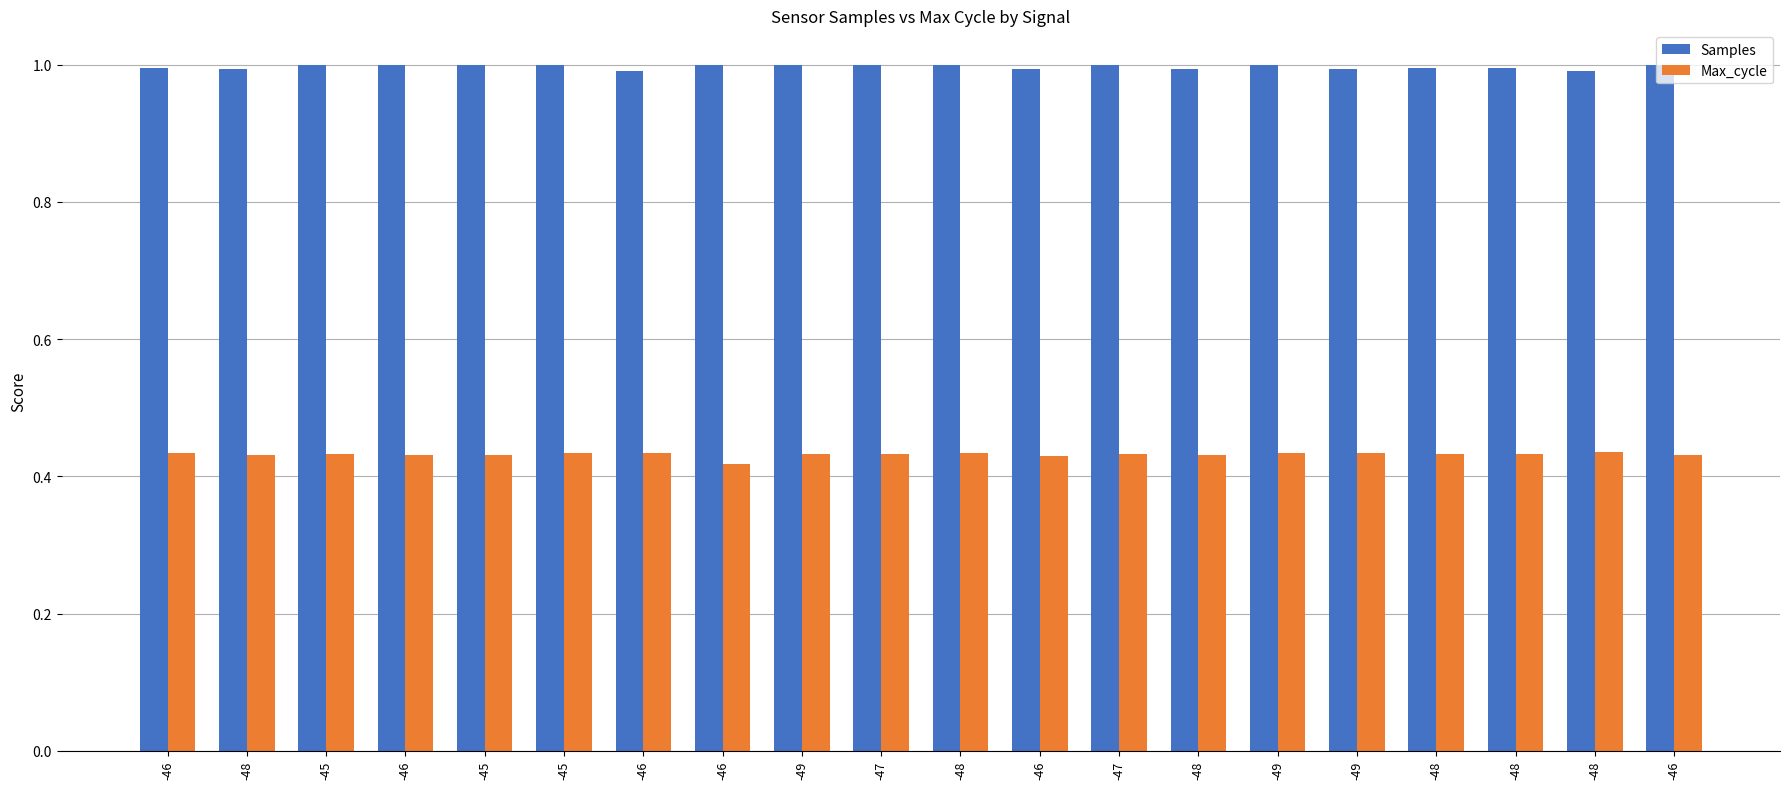

How many bars are there in each group?

2